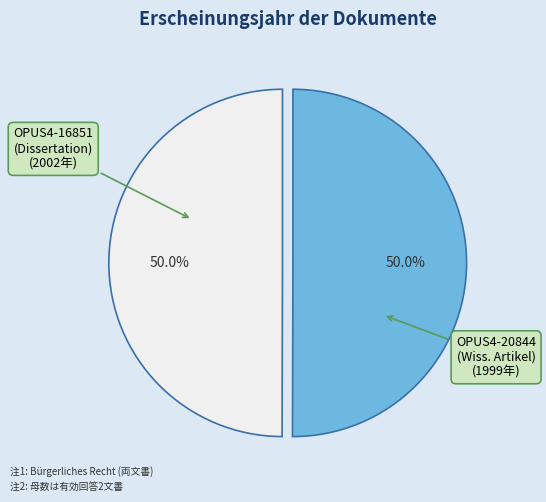

To the nearest percent, what is the average slice percentage?

50%